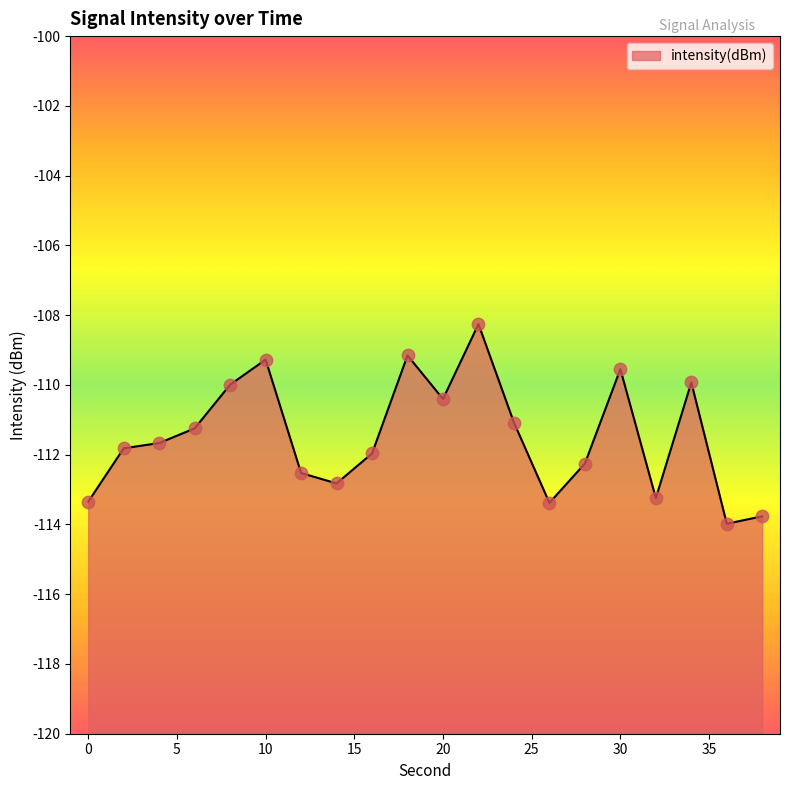

Between 16 and 28, which is larger?

16